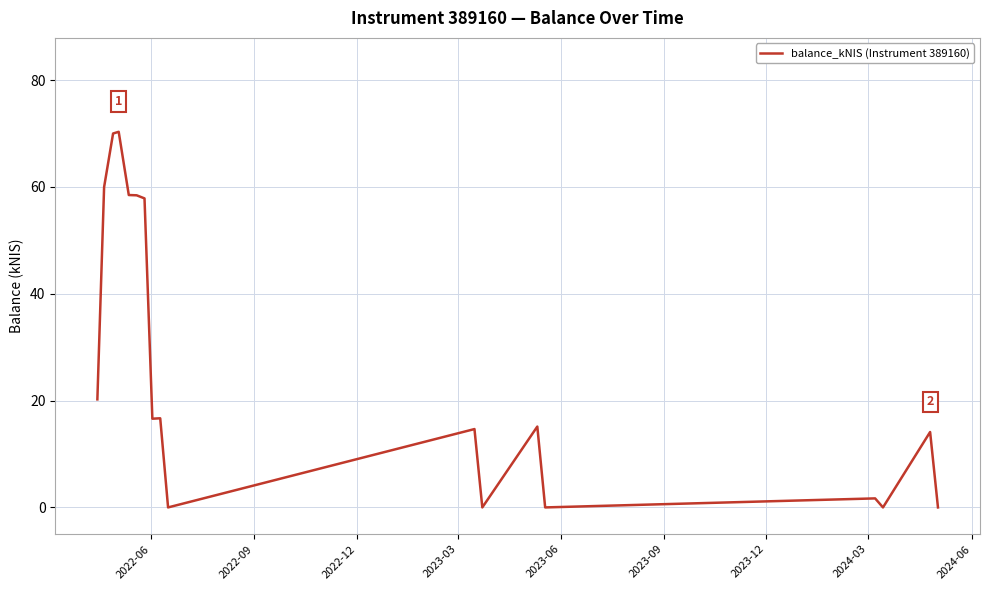

What is the maximum value shown in the chart?

70.3